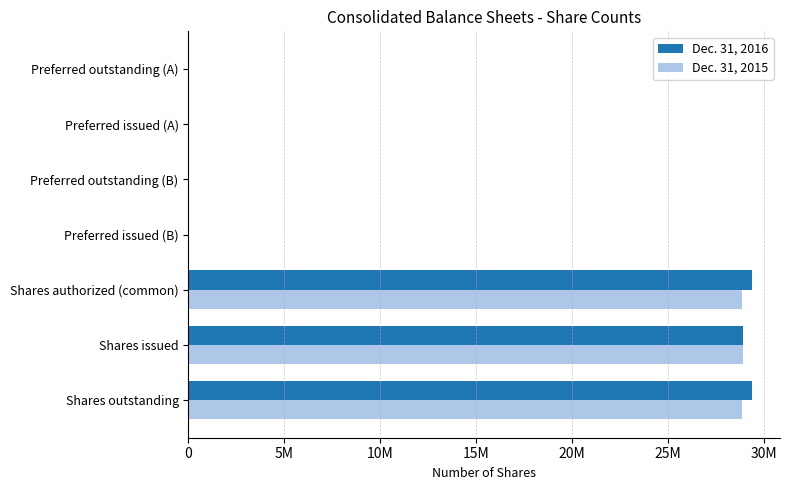

What are all the series names shown in the legend?

Dec. 31, 2016, Dec. 31, 2015